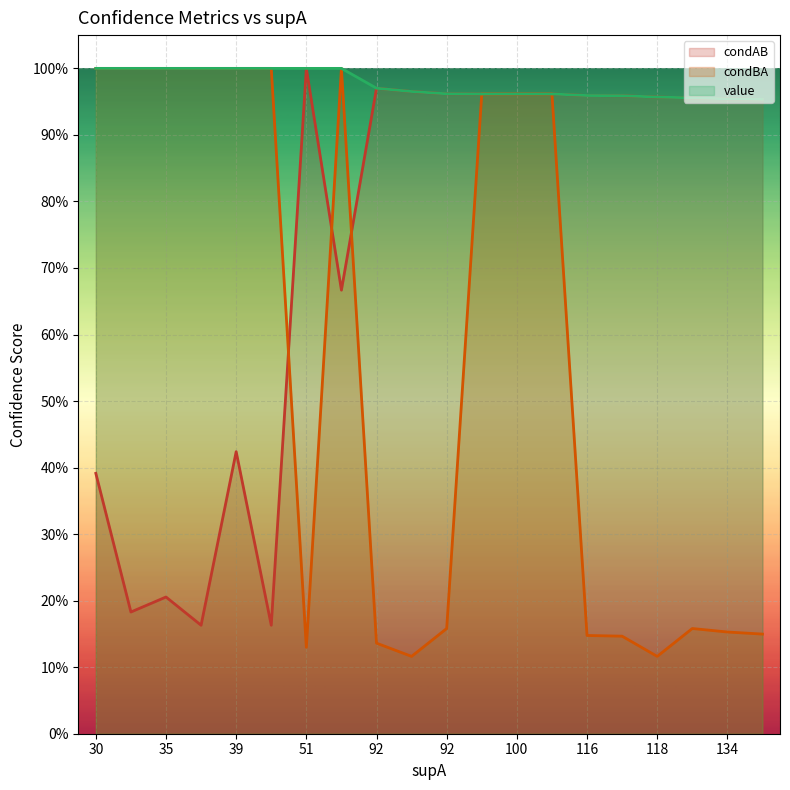

List the series in order of their peak value, highest first.

condAB, condBA, value